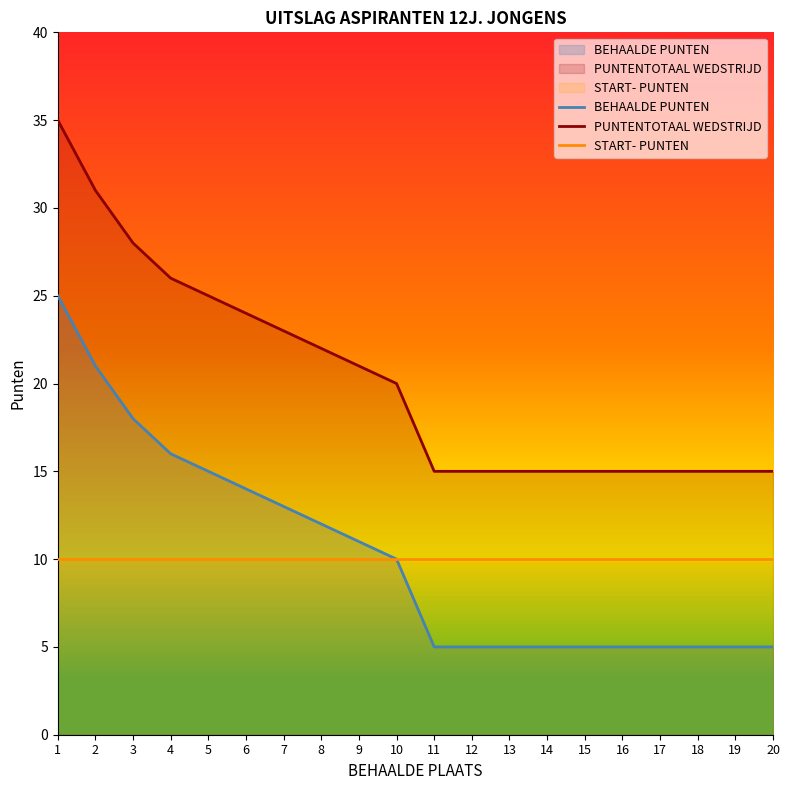

How many lines are shown in the chart?

3